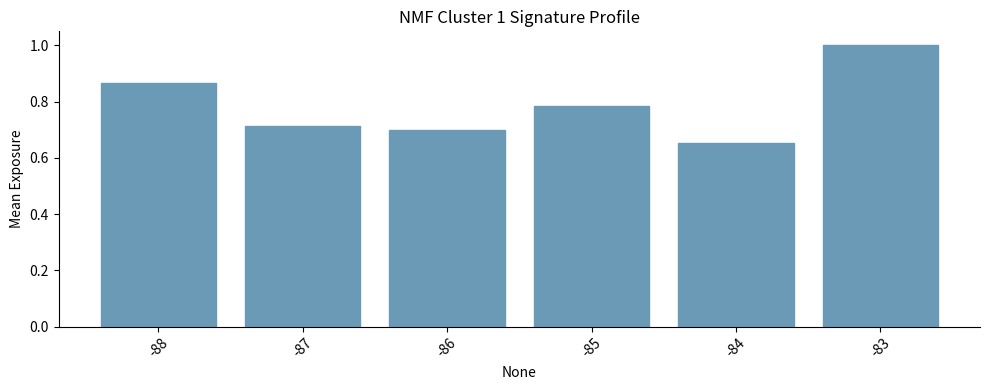

What is the difference between the values at -88 and -87?

0.2